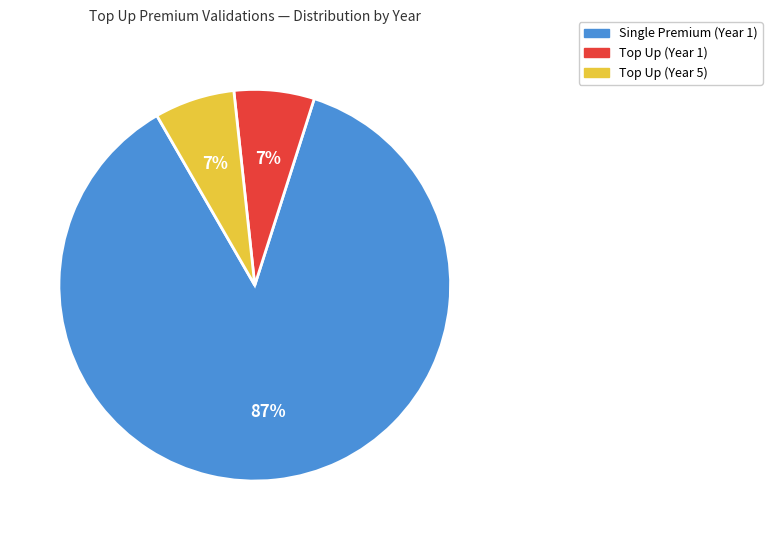

To the nearest percent, what is the average slice percentage?

33%